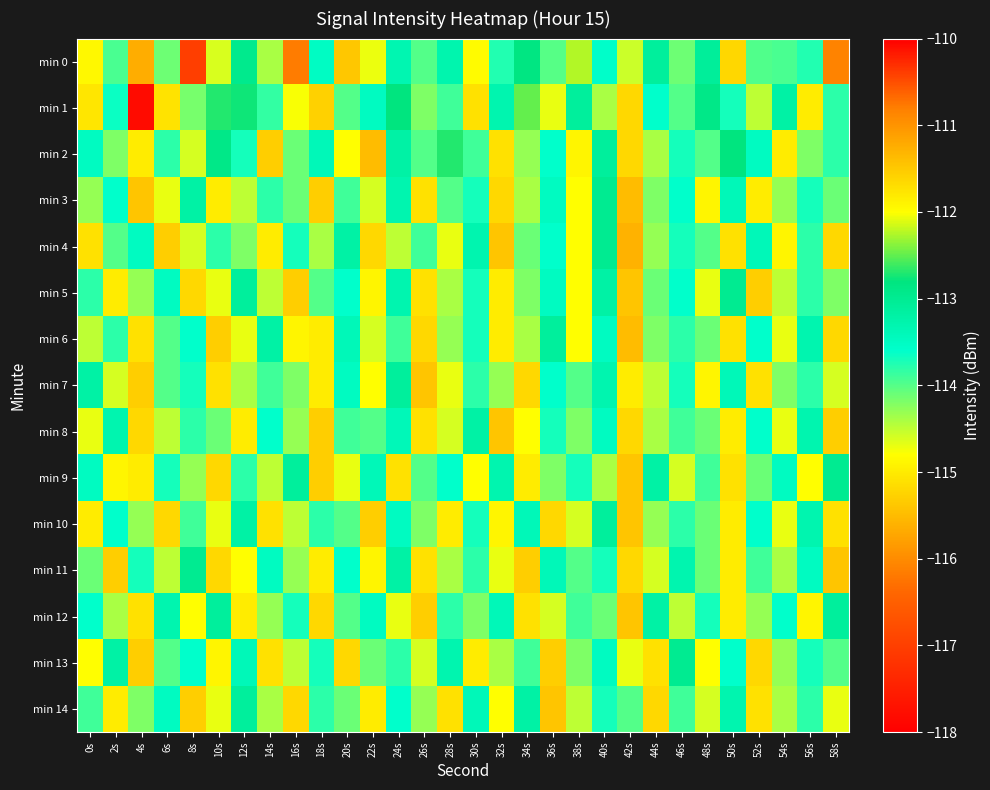

Reading right to left, list all the values displayed in this chart.

min 0: 58s=-116.1	56s=-113.8	54s=-113.9	52s=-114.0	50s=-111.6	48s=-113.1	46s=-114.1	44s=-113.1	42s=-114.5	40s=-113.6	38s=-112.2	36s=-114.0	34s=-112.8	32s=-113.8	30s=-114.8	28s=-113.3	26s=-114.0	24s=-113.3	22s=-114.7	20s=-115.4	18s=-113.5	16s=-116.2	14s=-114.4	12s=-112.9	10s=-114.6	8s=-110.4	6s=-114.1	4s=-115.7	2s=-113.9	0s=-114.9
min 1: 58s=-113.8	56s=-115.0	54s=-113.2	52s=-114.5	50s=-113.7	48s=-112.9	46s=-114.0	44s=-113.6	42s=-115.2	40s=-114.4	38s=-113.1	36s=-114.7	34s=-112.5	32s=-113.3	30s=-115.1	28s=-113.9	26s=-114.2	24s=-112.8	22s=-113.5	20s=-114.0	18s=-115.3	16s=-114.8	14s=-113.8	12s=-112.8	10s=-112.7	8s=-114.2	6s=-115.1	4s=-117.8	2s=-113.6	0s=-115.1
min 2: 58s=-113.8	56s=-114.2	54s=-115.0	52s=-113.5	50s=-112.8	48s=-114.0	46s=-113.7	44s=-114.4	42s=-115.2	40s=-113.1	38s=-114.9	36s=-113.6	34s=-114.3	32s=-115.1	30s=-113.9	28s=-112.7	26s=-114.0	24s=-113.2	22s=-115.5	20s=-114.8	18s=-113.4	16s=-114.1	14s=-115.3	12s=-113.7	10s=-112.9	8s=-114.6	6s=-113.8	4s=-115.0	2s=-114.2	0s=-113.5
min 3: 58s=-114.1	56s=-113.7	54s=-114.3	52s=-115.0	50s=-113.4	48s=-114.9	46s=-113.6	44s=-114.2	42s=-115.5	40s=-113.0	38s=-114.8	36s=-113.5	34s=-114.4	32s=-115.2	30s=-113.7	28s=-114.0	26s=-115.1	24s=-113.3	22s=-114.6	20s=-113.9	18s=-115.3	16s=-114.1	14s=-113.8	12s=-114.5	10s=-115.0	8s=-113.2	6s=-114.7	4s=-115.4	2s=-113.6	0s=-114.3
min 4: 58s=-115.2	56s=-113.8	54s=-114.9	52s=-113.4	50s=-115.1	48s=-114.0	46s=-113.7	44s=-114.3	42s=-115.6	40s=-113.0	38s=-114.8	36s=-113.6	34s=-114.1	32s=-115.4	30s=-113.3	28s=-114.7	26s=-113.9	24s=-114.5	22s=-115.2	20s=-113.2	18s=-114.4	16s=-113.7	14s=-115.0	12s=-114.2	10s=-113.8	8s=-114.6	6s=-115.3	4s=-113.5	2s=-114.0	0s=-115.1
min 5: 58s=-114.2	56s=-113.8	54s=-114.5	52s=-115.3	50s=-113.0	48s=-114.7	46s=-113.6	44s=-114.1	42s=-115.4	40s=-113.2	38s=-114.8	36s=-113.5	34s=-114.2	32s=-115.0	30s=-113.7	28s=-114.4	26s=-115.1	24s=-113.3	22s=-114.9	20s=-113.6	18s=-114.0	16s=-115.3	14s=-114.5	12s=-113.1	10s=-114.7	8s=-115.2	6s=-113.5	4s=-114.3	2s=-115.0	0s=-113.8
min 6: 58s=-115.2	56s=-113.3	54s=-114.7	52s=-113.6	50s=-115.1	48s=-114.1	46s=-113.8	44s=-114.2	42s=-115.5	40s=-113.5	38s=-114.8	36s=-113.1	34s=-114.4	32s=-115.0	30s=-113.7	28s=-114.3	26s=-115.2	24s=-113.9	22s=-114.6	20s=-113.4	18s=-115.0	16s=-114.9	14s=-113.2	12s=-114.7	10s=-115.3	8s=-113.6	6s=-114.0	4s=-115.1	2s=-113.8	0s=-114.5
min 7: 58s=-114.6	56s=-113.8	54s=-114.2	52s=-115.1	50s=-113.4	48s=-114.9	46s=-113.7	44s=-114.5	42s=-115.0	40s=-113.3	38s=-114.0	36s=-113.6	34s=-115.2	32s=-114.3	30s=-113.8	28s=-114.7	26s=-115.4	24s=-113.1	22s=-114.8	20s=-113.5	18s=-115.0	16s=-114.2	14s=-113.9	12s=-114.4	10s=-115.1	8s=-113.7	6s=-114.0	4s=-115.3	2s=-114.6	0s=-113.2
min 8: 58s=-115.3	56s=-113.3	54s=-114.7	52s=-113.6	50s=-115.0	48s=-114.1	46s=-113.9	44s=-114.4	42s=-115.2	40s=-113.5	38s=-114.2	36s=-113.7	34s=-114.8	32s=-115.4	30s=-113.2	28s=-114.6	26s=-115.1	24s=-113.4	22s=-114.0	20s=-113.9	18s=-115.3	16s=-114.3	14s=-113.6	12s=-115.0	10s=-114.1	8s=-113.8	6s=-114.5	4s=-115.2	2s=-113.3	0s=-114.7
min 9: 58s=-113.0	56s=-114.8	54s=-113.5	52s=-114.1	50s=-115.1	48s=-113.9	46s=-114.6	44s=-113.2	42s=-115.4	40s=-114.4	38s=-113.7	36s=-114.2	34s=-115.0	32s=-113.3	30s=-114.8	28s=-113.6	26s=-114.0	24s=-115.1	22s=-113.4	20s=-114.7	18s=-115.3	16s=-113.1	14s=-114.5	12s=-113.8	10s=-115.2	8s=-114.3	6s=-113.7	4s=-115.0	2s=-114.9	0s=-113.5
min 10: 58s=-115.1	56s=-113.3	54s=-114.7	52s=-113.6	50s=-115.0	48s=-114.1	46s=-113.8	44s=-114.3	42s=-115.4	40s=-113.1	38s=-114.6	36s=-115.2	34s=-113.4	32s=-114.9	30s=-113.7	28s=-115.0	26s=-114.2	24s=-113.5	22s=-115.3	20s=-114.0	18s=-113.8	16s=-114.5	14s=-115.1	12s=-113.2	10s=-114.7	8s=-113.9	6s=-115.2	4s=-114.3	2s=-113.6	0s=-115.0
min 11: 58s=-115.4	56s=-113.5	54s=-114.4	52s=-113.9	50s=-115.0	48s=-114.1	46s=-113.3	44s=-114.6	42s=-115.2	40s=-113.7	38s=-114.0	36s=-113.4	34s=-115.3	32s=-114.7	30s=-113.8	28s=-114.4	26s=-115.1	24s=-113.2	22s=-114.9	20s=-113.6	18s=-115.0	16s=-114.3	14s=-113.5	12s=-114.8	10s=-115.2	8s=-113.0	6s=-114.5	4s=-113.7	2s=-115.3	0s=-114.1
min 12: 58s=-113.1	56s=-114.9	54s=-113.6	52s=-114.3	50s=-115.0	48s=-113.7	46s=-114.5	44s=-113.2	42s=-115.4	40s=-114.1	38s=-113.9	36s=-114.6	34s=-115.1	32s=-113.4	30s=-114.2	28s=-113.8	26s=-115.3	24s=-114.7	22s=-113.5	20s=-114.0	18s=-115.2	16s=-113.7	14s=-114.3	12s=-115.0	10s=-113.1	8s=-114.8	6s=-113.3	4s=-115.1	2s=-114.4	0s=-113.6
min 13: 58s=-114.0	56s=-113.7	54s=-114.3	52s=-115.2	50s=-113.6	48s=-114.8	46s=-113.0	44s=-115.1	42s=-114.7	40s=-113.5	38s=-114.2	36s=-115.3	34s=-113.9	32s=-114.4	30s=-115.0	28s=-113.3	26s=-114.6	24s=-113.8	22s=-114.1	20s=-115.2	18s=-113.7	16s=-114.5	14s=-115.1	12s=-113.4	10s=-114.9	8s=-113.6	6s=-114.0	4s=-115.3	2s=-113.2	0s=-114.8
min 14: 58s=-114.7	56s=-113.8	54s=-114.4	52s=-115.1	50s=-113.3	48s=-114.6	46s=-113.9	44s=-115.2	42s=-114.0	40s=-113.7	38s=-114.5	36s=-115.4	34s=-113.2	32s=-114.8	30s=-113.4	28s=-115.1	26s=-114.3	24s=-113.6	22s=-115.0	20s=-114.1	18s=-113.8	16s=-115.2	14s=-114.4	12s=-113.1	10s=-114.7	8s=-115.3	6s=-113.5	4s=-114.2	2s=-115.0	0s=-113.9